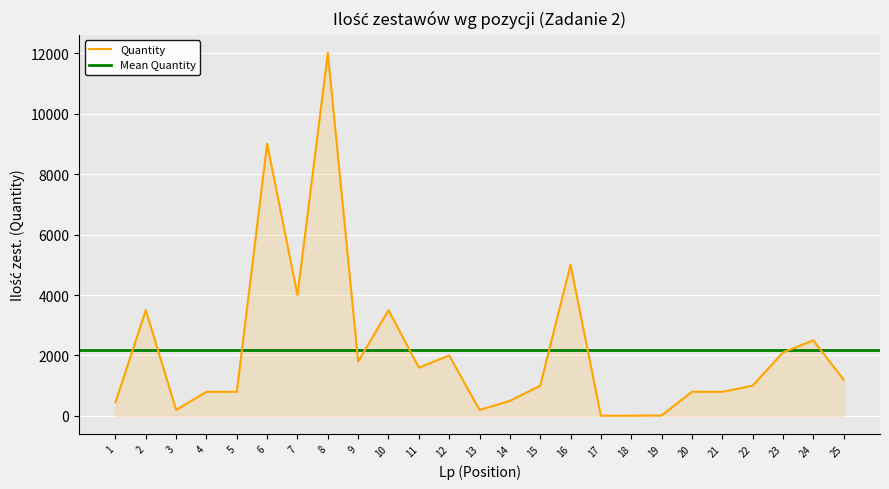

Rank the categories by value from lowest to highest.

17, 18, 19, 3, 13, 1, 14, 4, 5, 20, 21, 15, 22, 25, 11, 9, 12, 23, 24, 2, 10, 7, 16, 6, 8